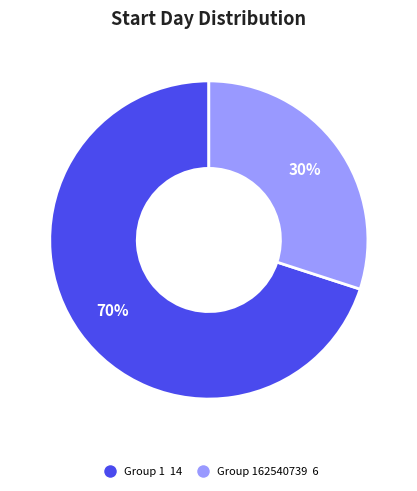

How many segments does this pie chart have?

2